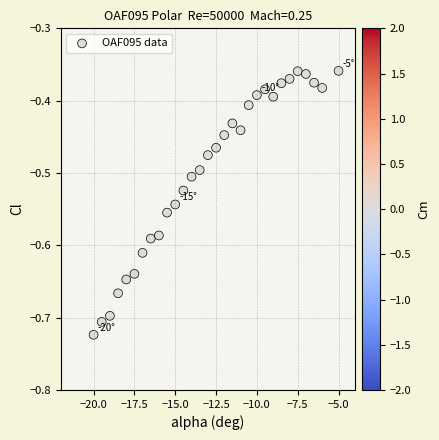

What is the range of Y values (max minus min)?

0.4